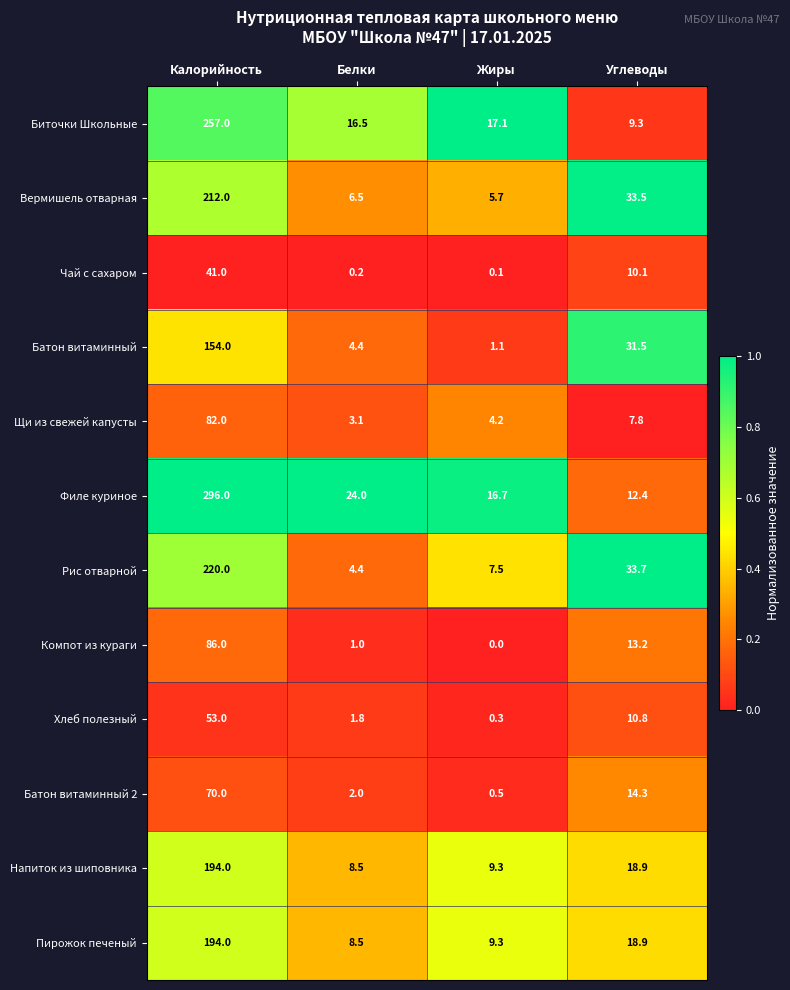

At which label is Напиток из шиповника closest to 101?

Углеводы